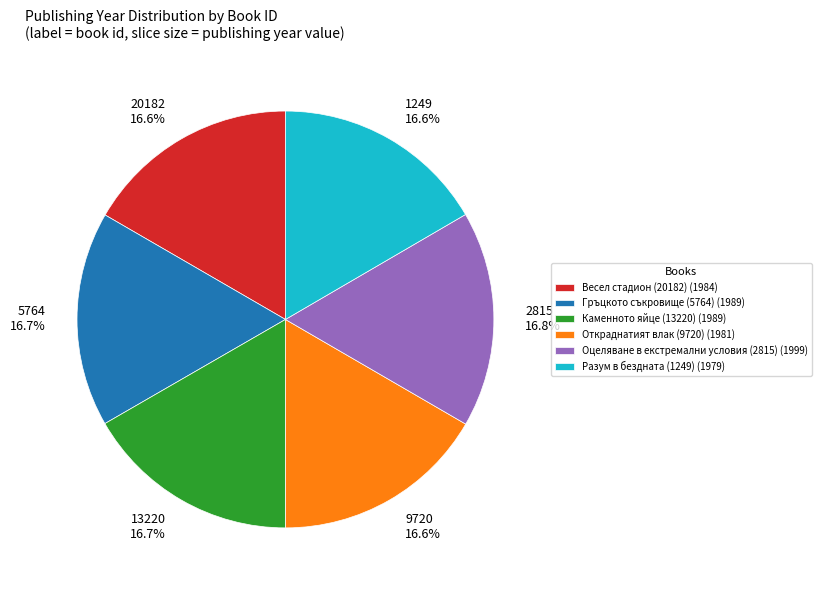

Count the number of slices in the pie.

6